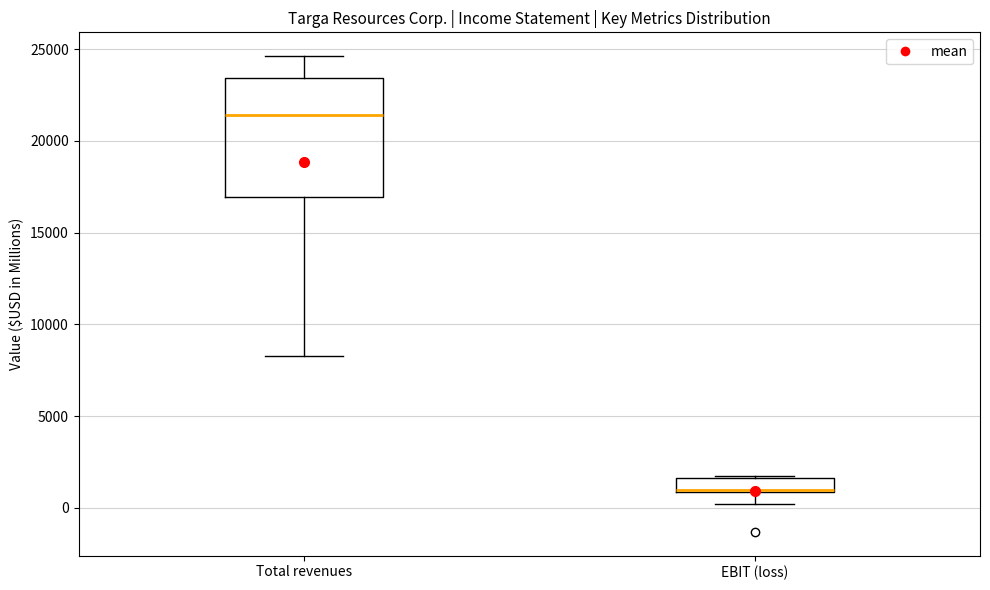

Which box has the lowest median line?

EBIT (loss)